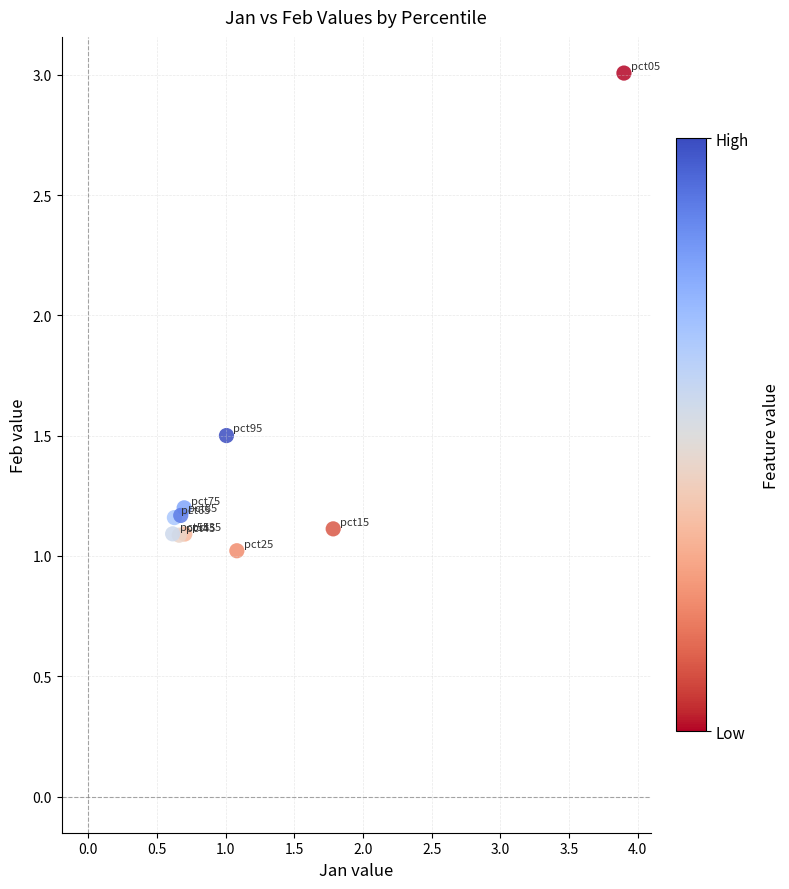

What Y value in the scatter plot is closest to 2?

1.5